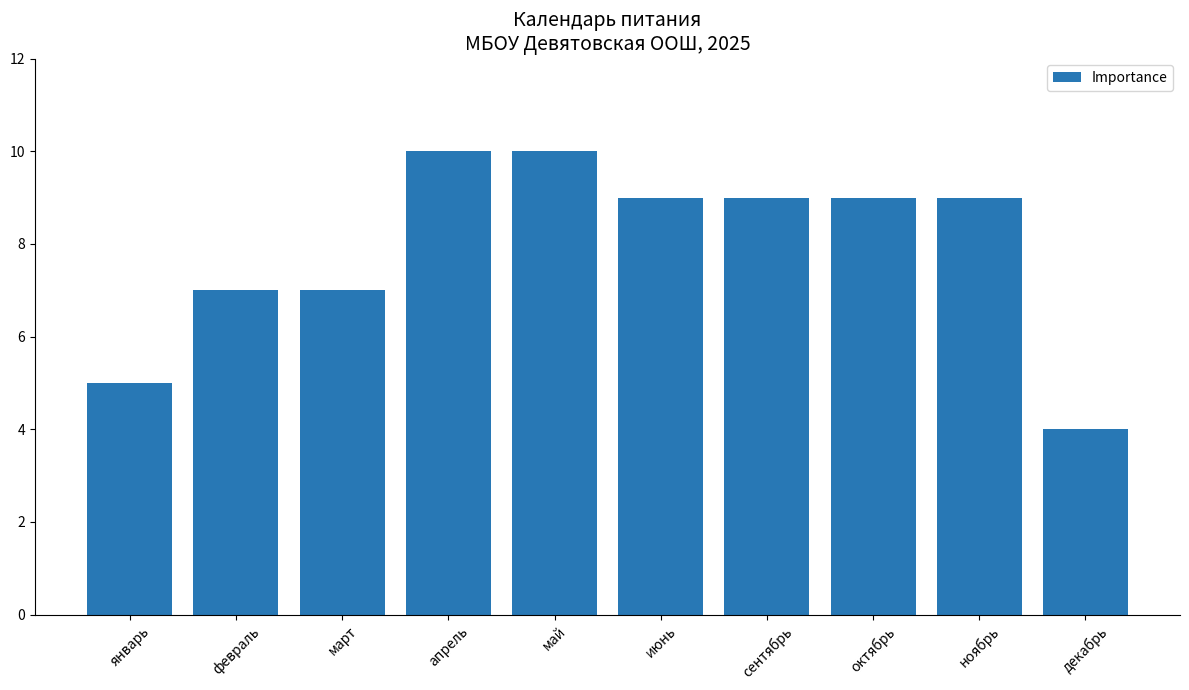

What position from the right is октябрь?

3